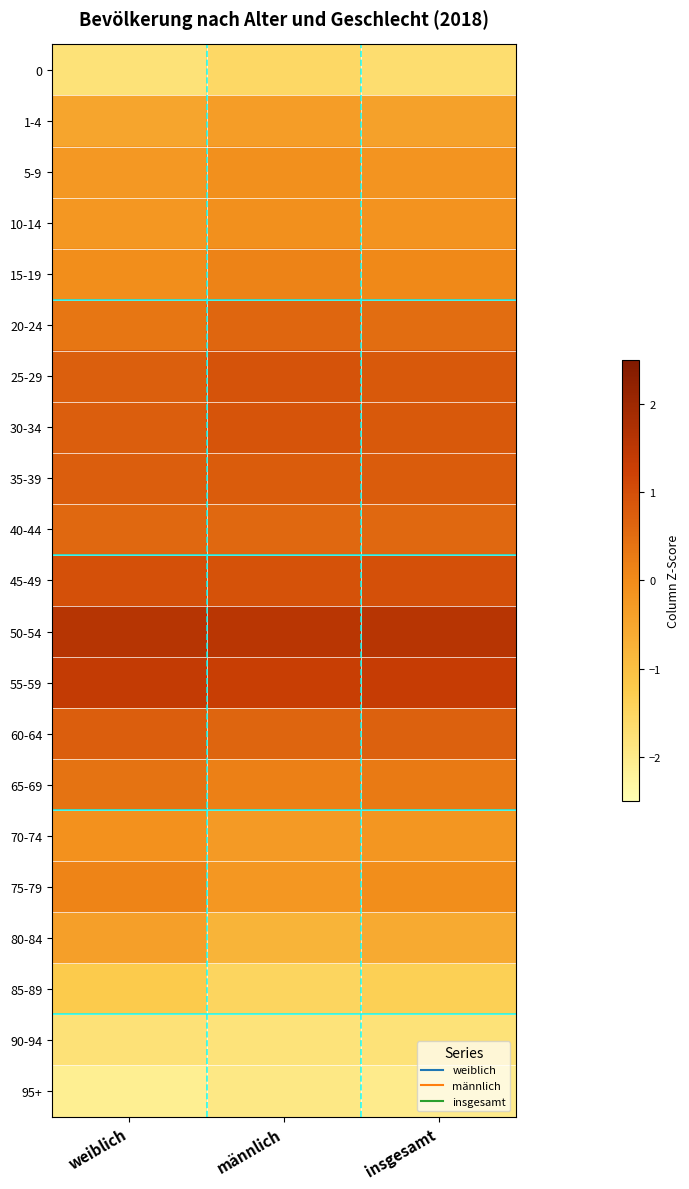

At how many categories does at least one series exceed 0?

3